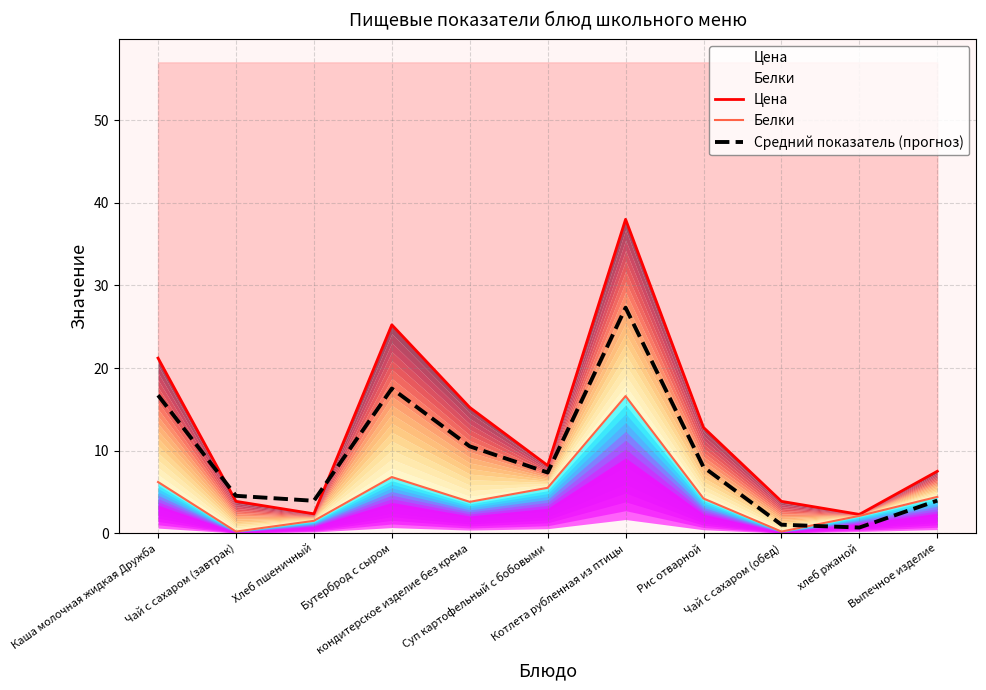

What is the difference between the highest and lowest values at хлеб ржаной?

1.6